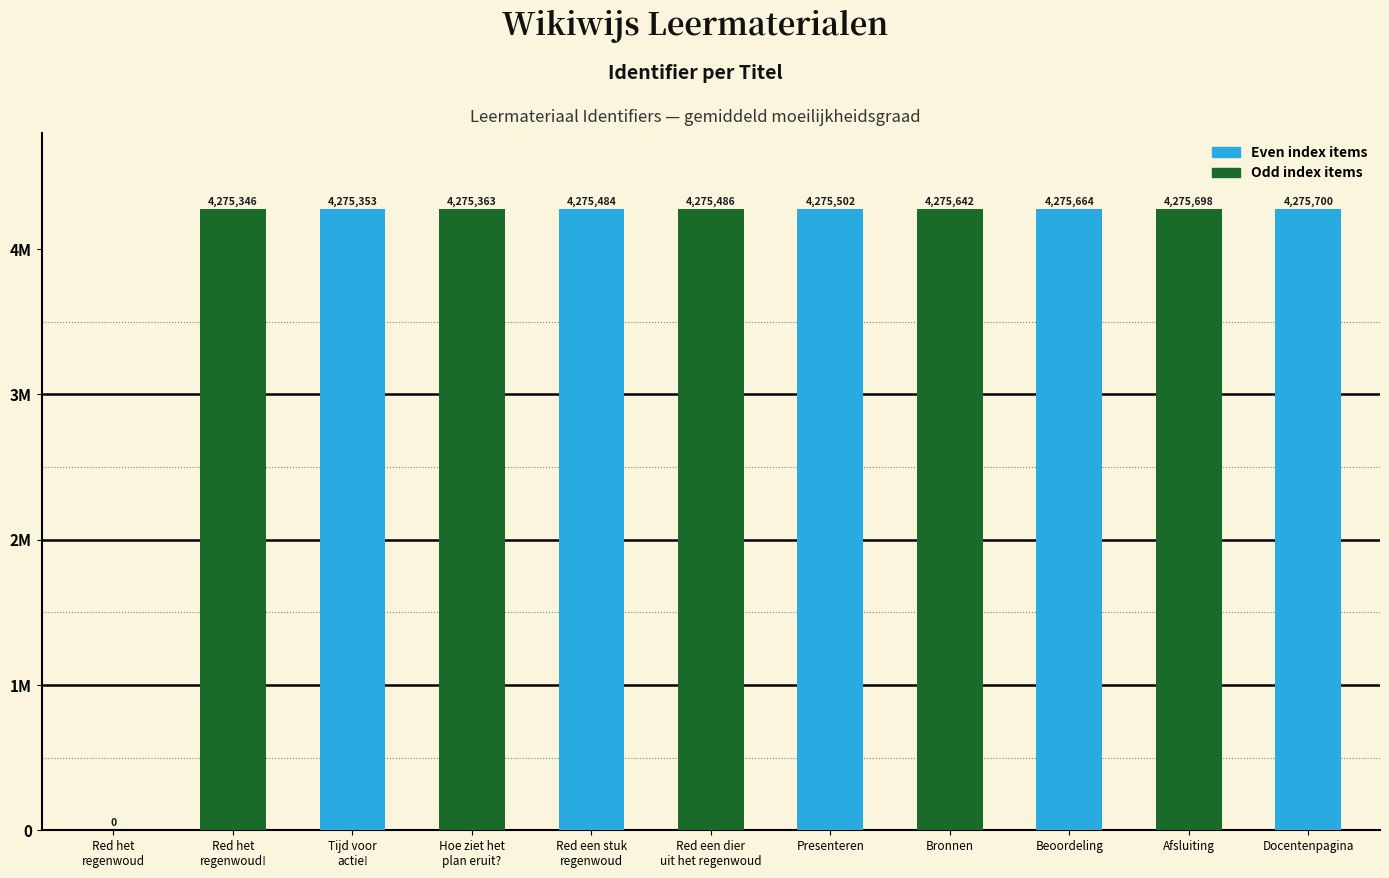

The chart shows a value of 4275363 at Hoe ziet het plan eruit?. True or false?

True